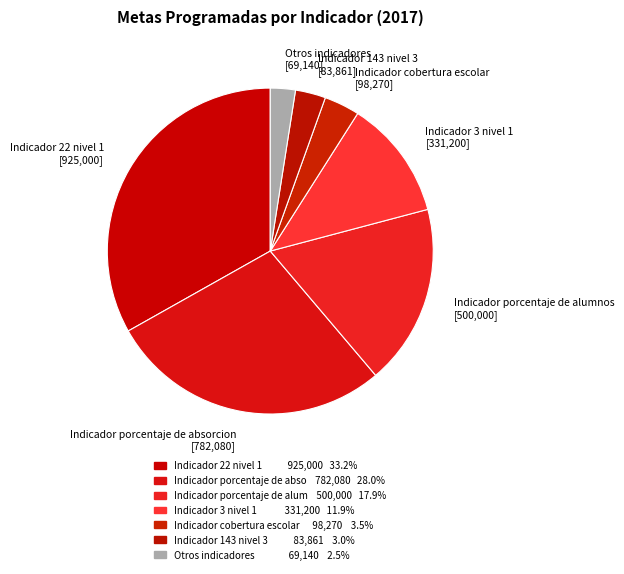

Count the number of slices in the pie.

7